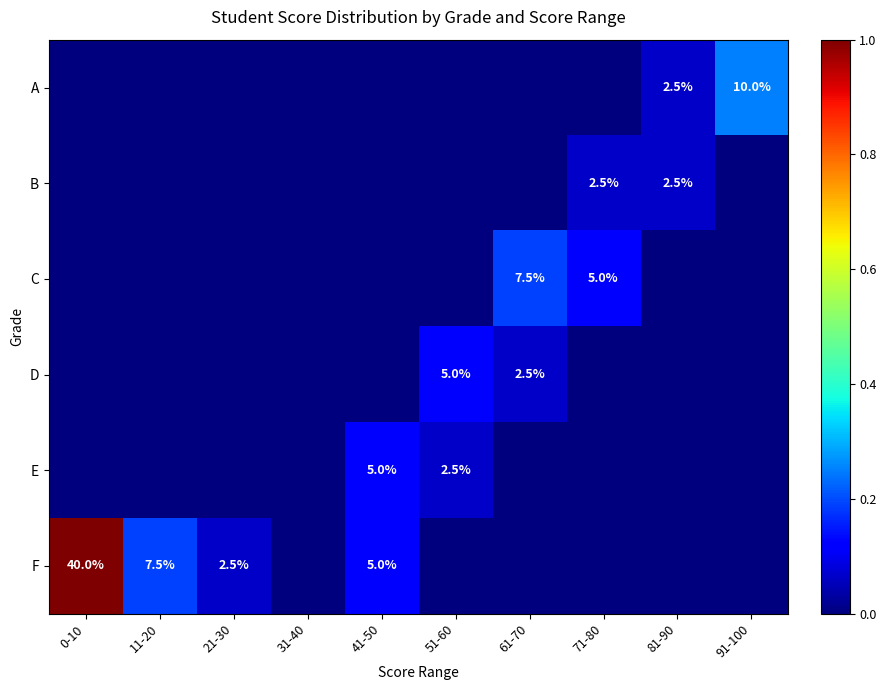

Rank the categories by A value from highest to lowest.

91-100, 81-90, 0-10, 11-20, 21-30, 31-40, 41-50, 51-60, 61-70, 71-80